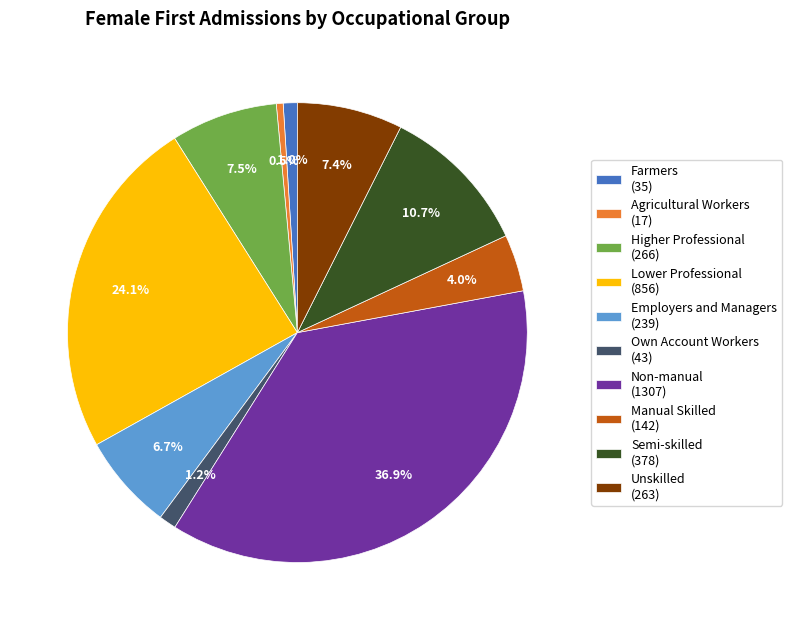

Which category has the biggest portion of the pie?

Non-manual (1307)